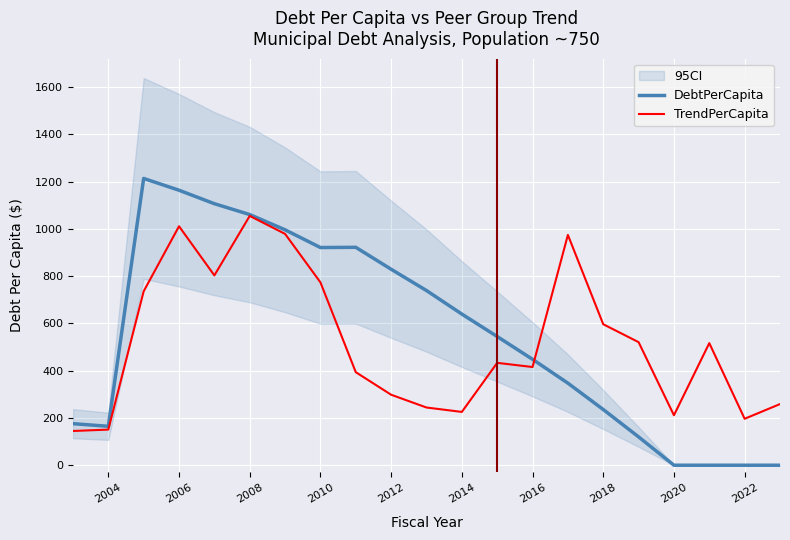

The TrendPerCapita series shows 211.3 at 2020. True or false?

True